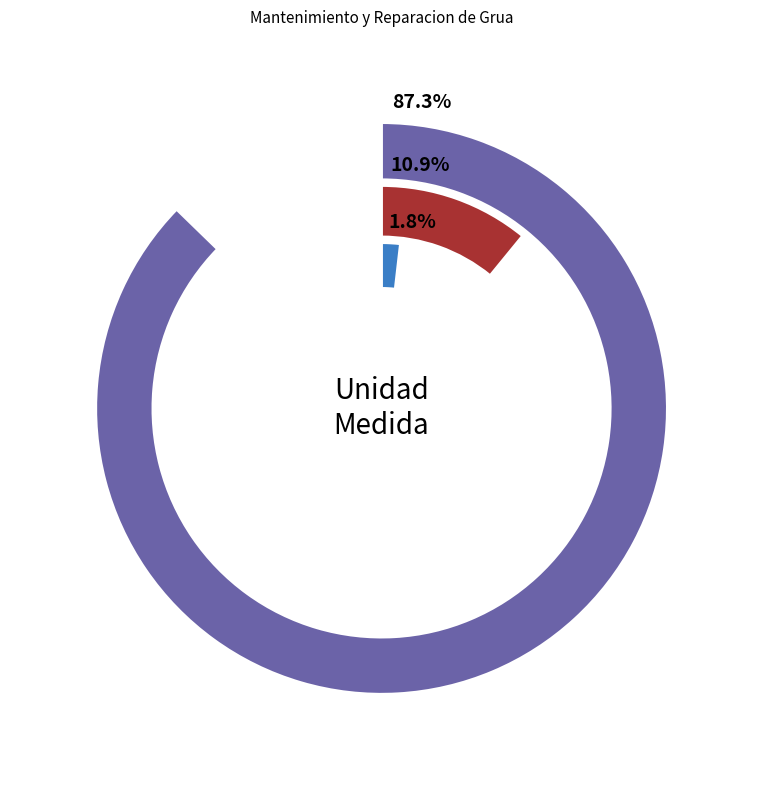

Which category has the smallest portion of the pie?

LT